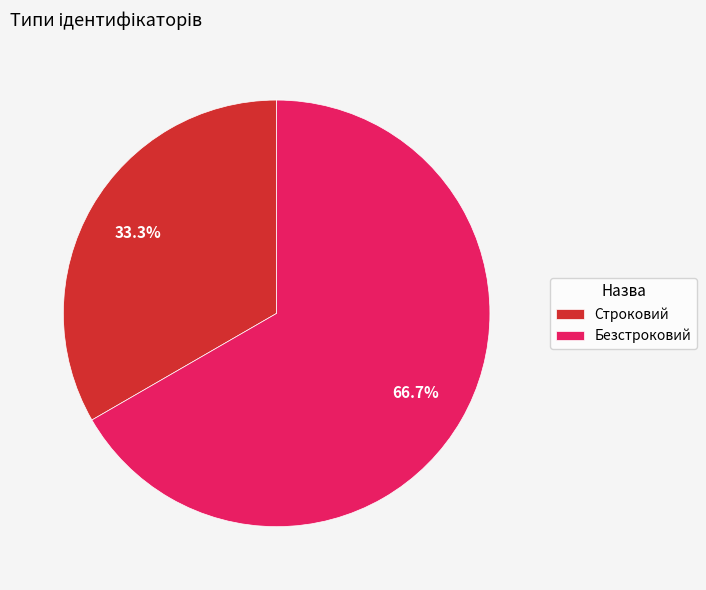

Combined, do Строковий and Безстроковий account for over 50%?

Yes